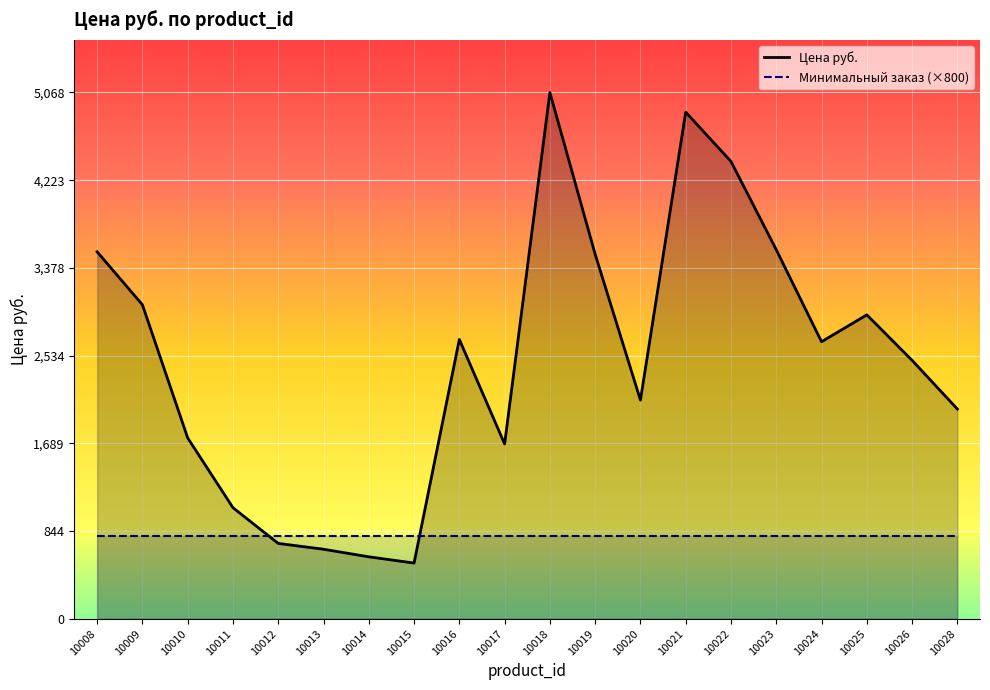

What is the sum of all Цена руб. values?

49899